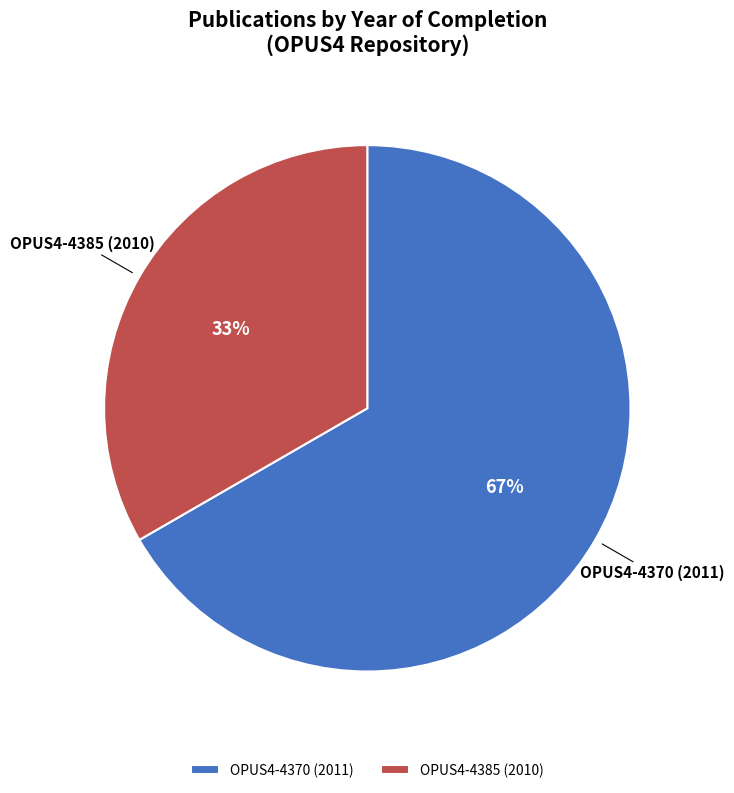

How many slices are in this pie chart?

2